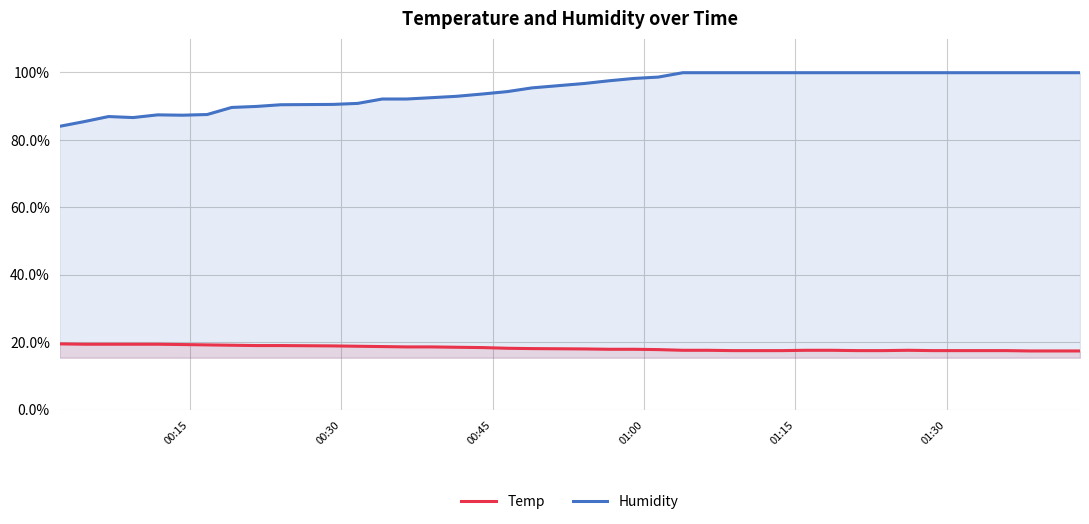

Rank the series by their average value, from lowest to highest.

Temp, Humidity